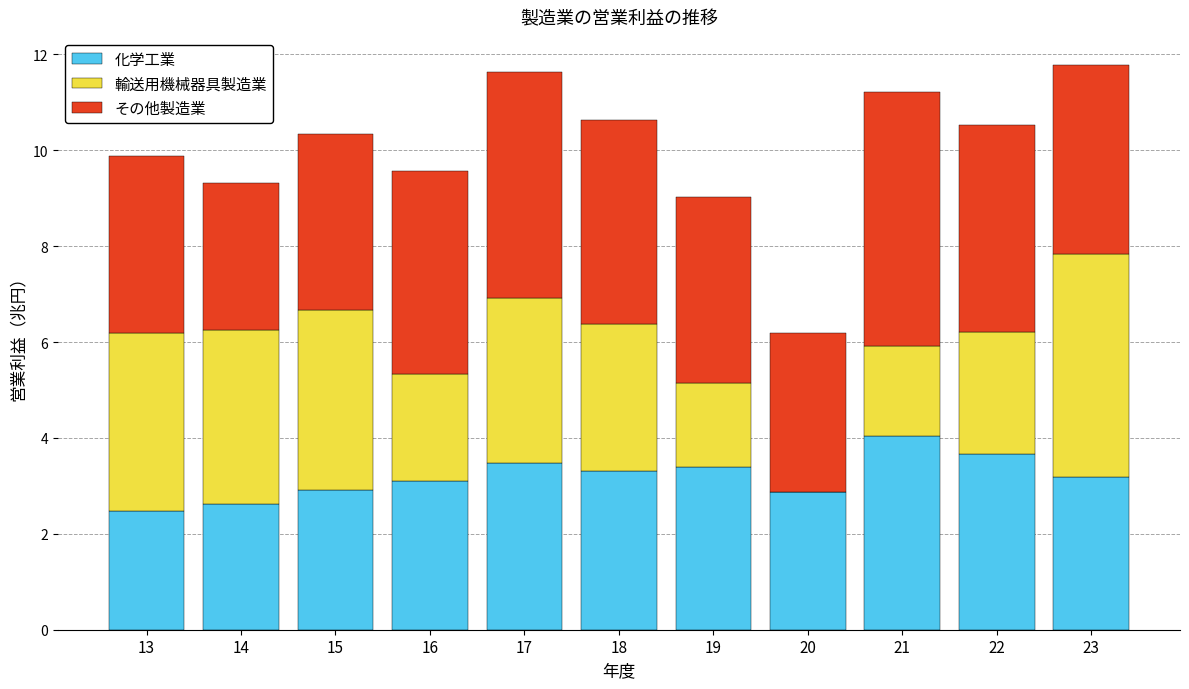

At which label does 化学工業 reach its peak?

21